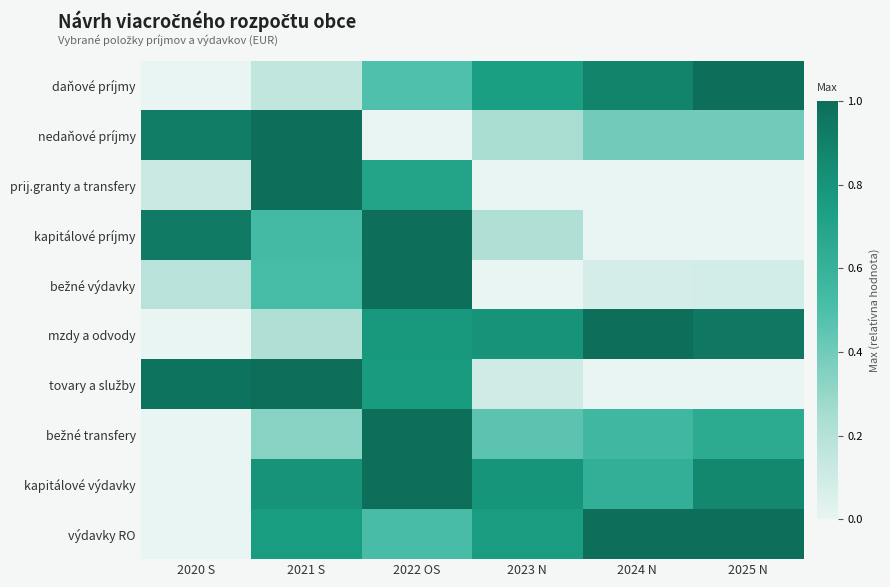

Rank the series by their maximum value, from lowest to highest.

daňové príjmy, nedaňové príjmy, prij.granty a transfery, kapitálové príjmy, bežné výdavky, mzdy a odvody, tovary a služby, bežné transfery, kapitálové výdavky, výdavky RO